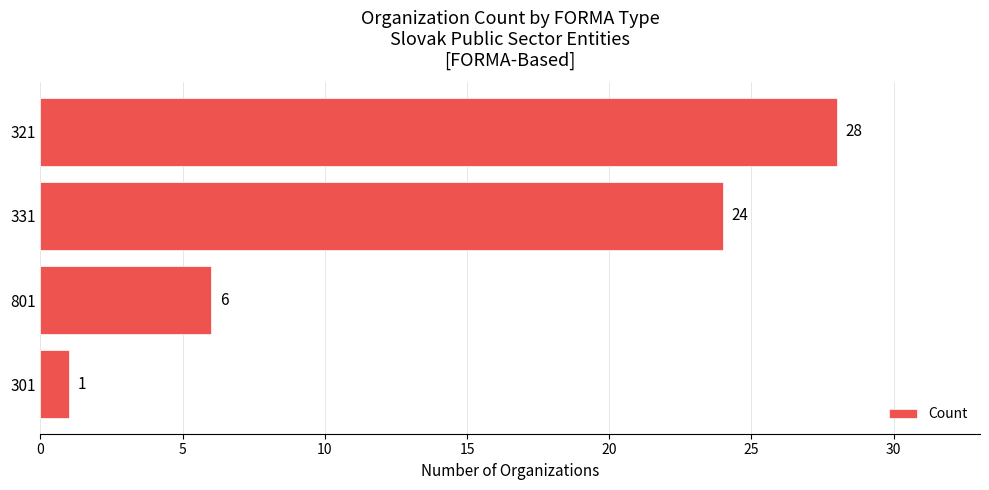

How many values are between 6 and 28?

3